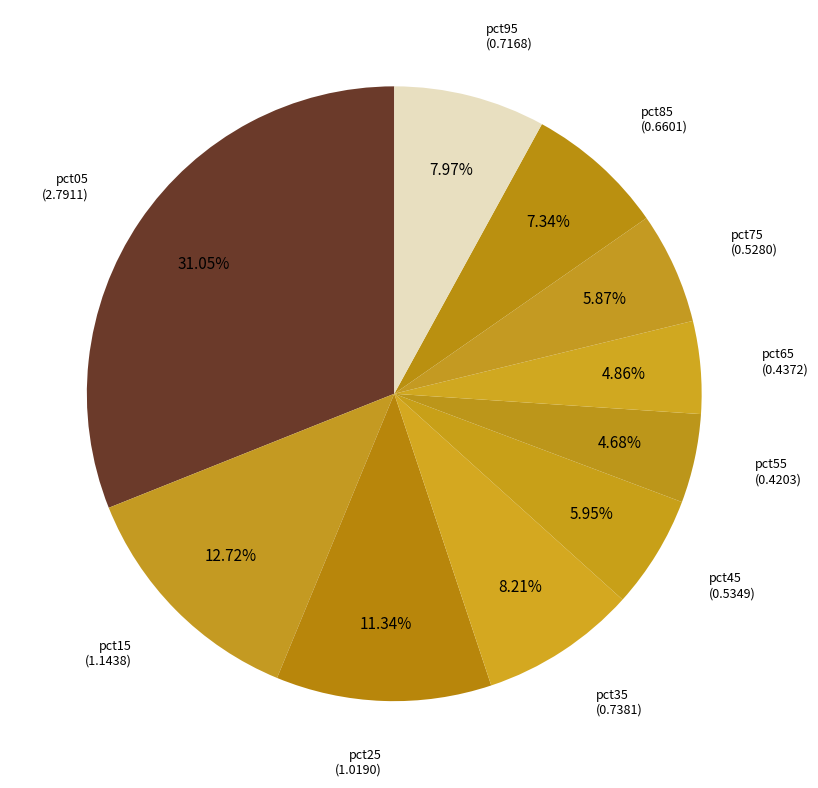

To the nearest percent, what is the difference between the largest and smallest slice percentages?

26%